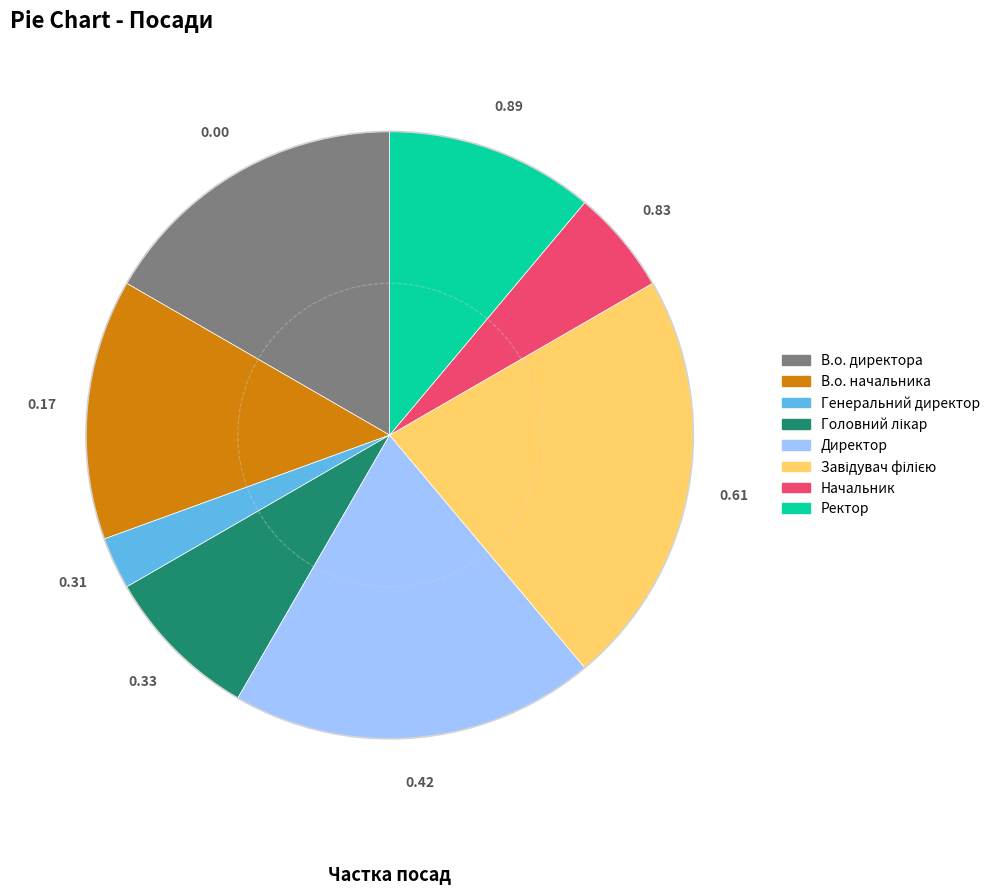

Do Директор and В.о. директора together represent more than half of the pie?

No